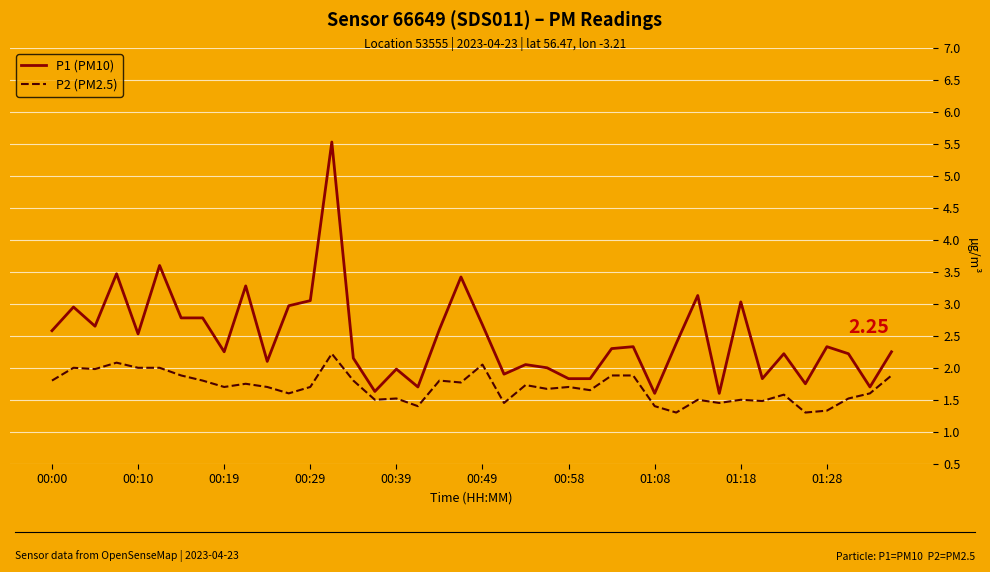

What is the maximum value for P2 (PM2.5)?

2.2